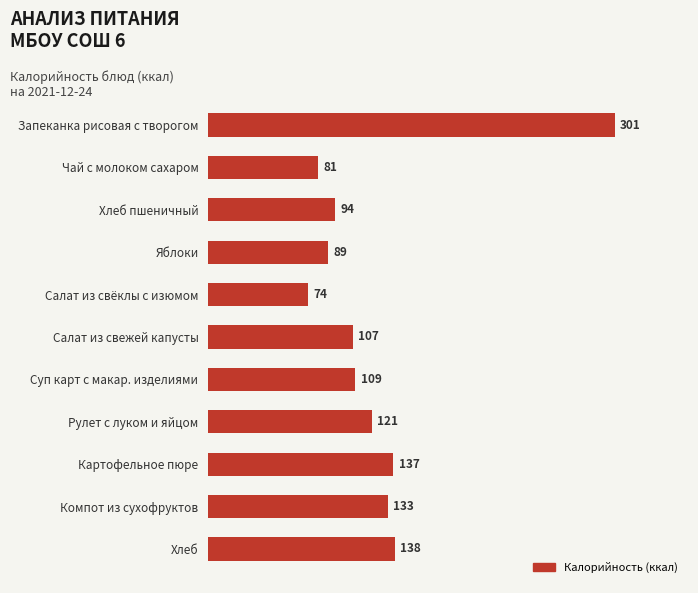

Reading top to bottom, extract all data points from this chart.

Запеканка рисовая с творогом=301	Чай с молоком сахаром=81	Хлеб пшеничный=94	Яблоки=89	Салат из свёклы с изюмом=74	Салат из свежей капусты=107	Суп карт с макар. изделиями=109	Рулет с луком и яйцом=121	Картофельное пюре=137	Компот из сухофруктов=133	Хлеб=138